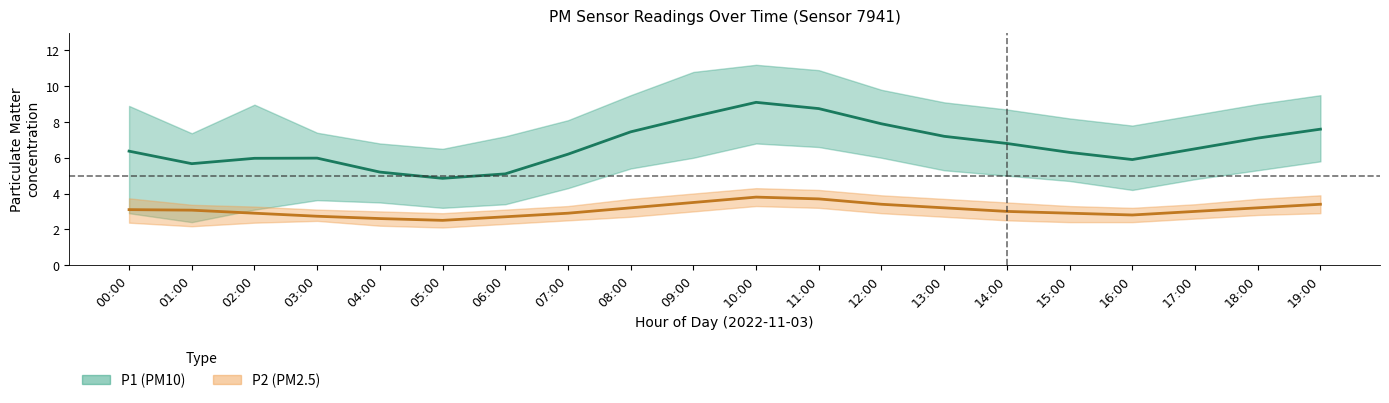

What is the label of the 17th point from the left?

16:00